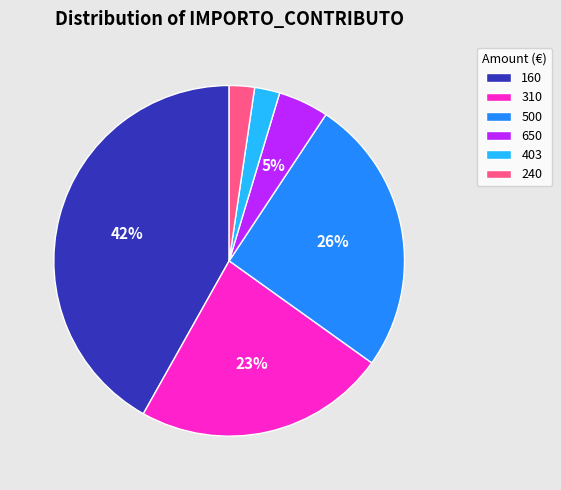

Between 500 and 240, which is larger?

500